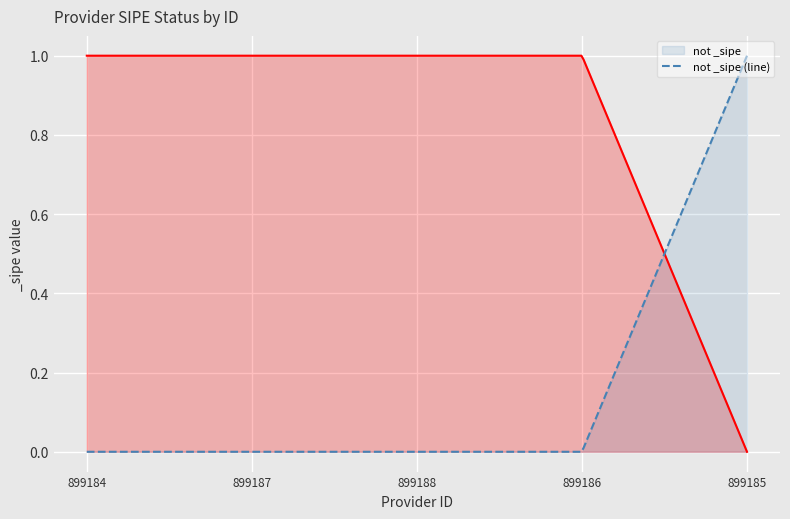

What is the label of the 3rd point from the right?

899188